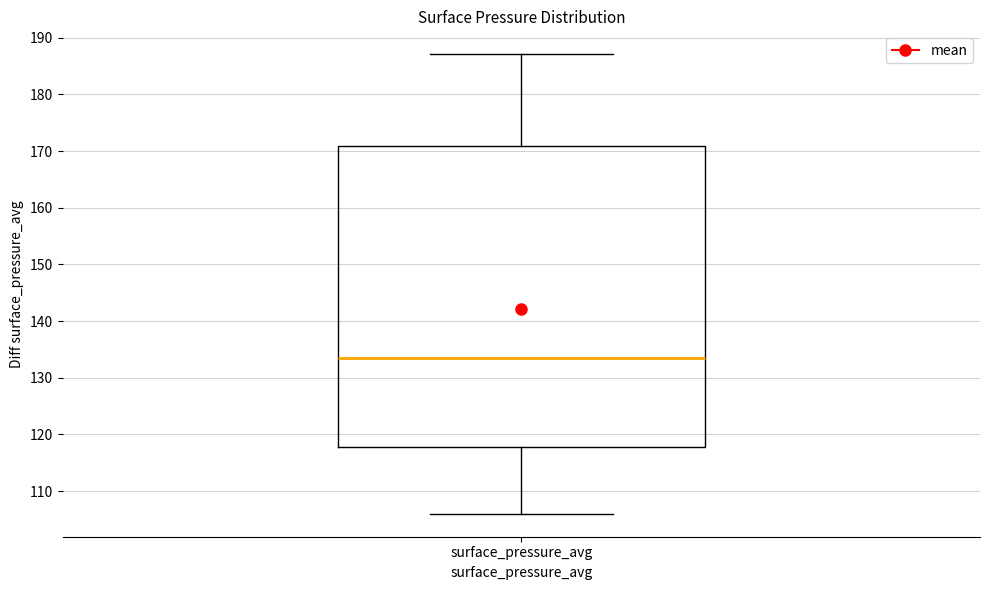

Transcribe this box plot: give where the median line is, the range the box spans, and where the two whiskers end, as read against the y-axis. The values are not printed on the chart, so give them approximately, as read against the axis.

median 133, box 118 to 171, whiskers 106 to 187